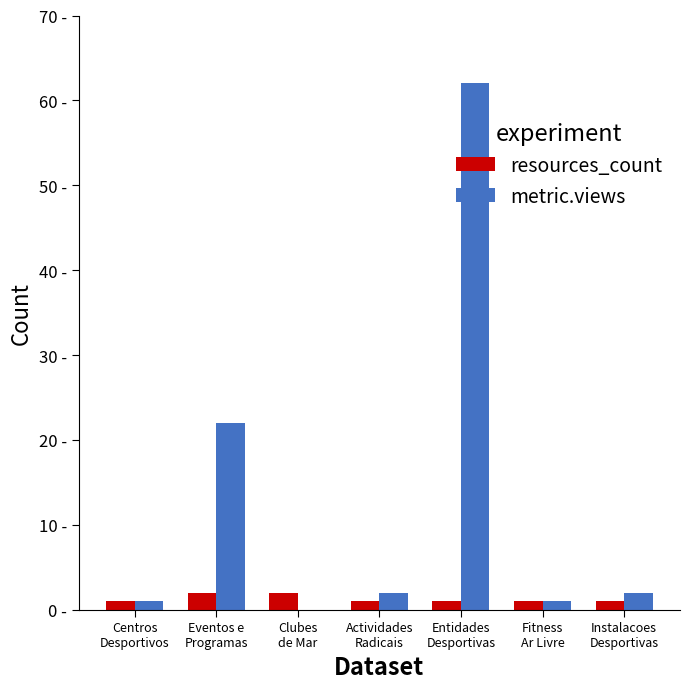

Reading left to right, list all the values displayed in this chart.

resources_count: Centros
Desportivos=1	Eventos e
Programas=2	Clubes
de Mar=2	Actividades
Radicais=1	Entidades
Desportivas=1	Fitness
Ar Livre=1	Instalacoes
Desportivas=1
metric.views: Centros
Desportivos=1	Eventos e
Programas=22	Clubes
de Mar=0	Actividades
Radicais=2	Entidades
Desportivas=62	Fitness
Ar Livre=1	Instalacoes
Desportivas=2